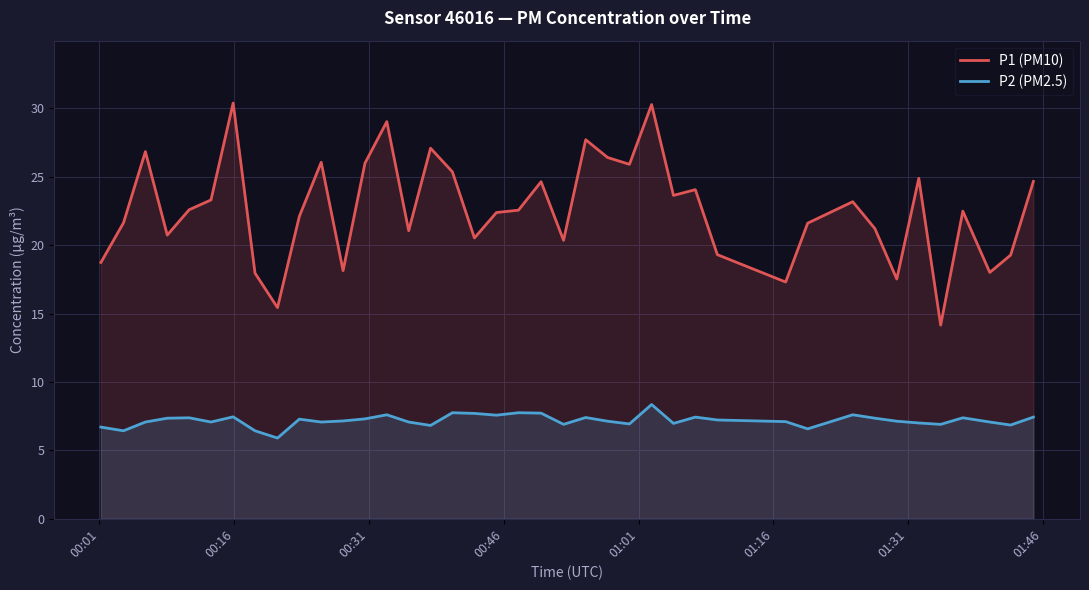

What are all the series names shown in the legend?

P1 (PM10), P2 (PM2.5)